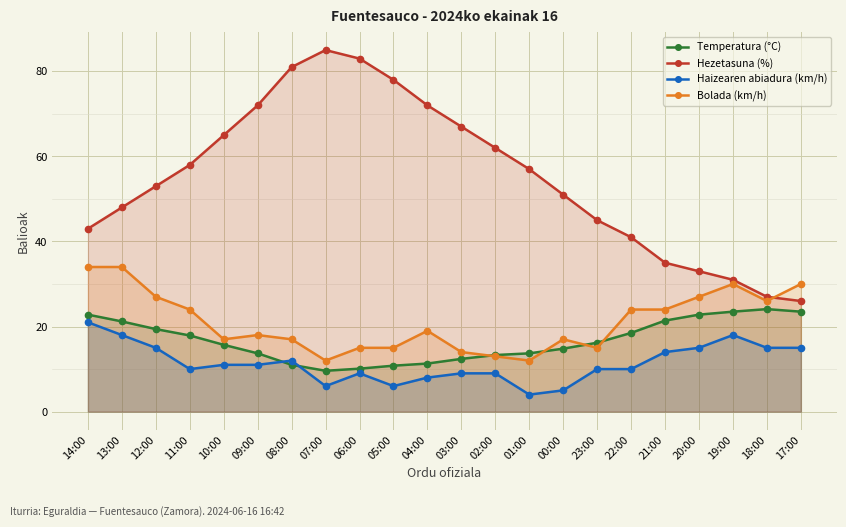

What position from the right is 02:00?

10